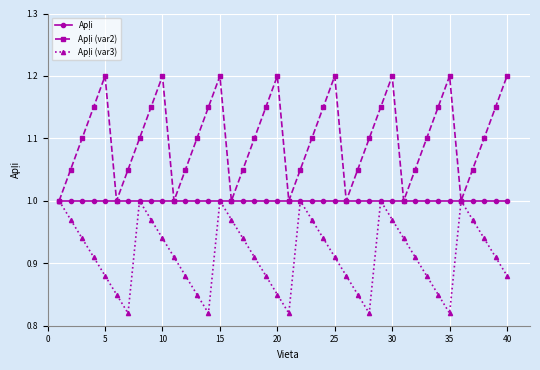

At which category is the sum across all series the highest?

15